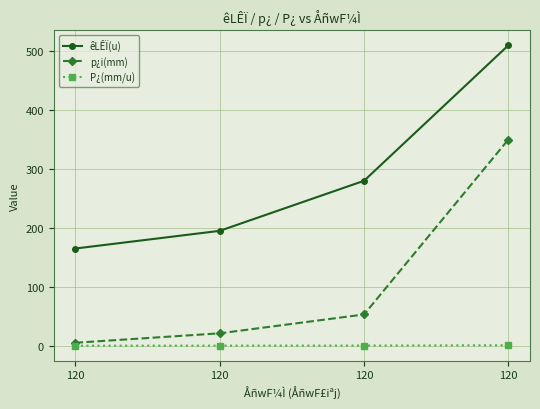

How many data points in p¿i(mm) are less than 53?

2